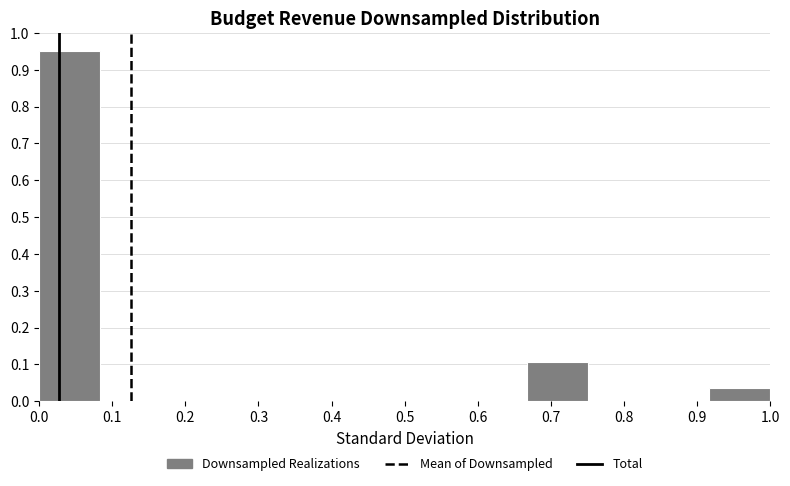

Reading left to right, transcribe this chart: for each bar, give the range it covers on the x-axis and its height. Neither the bar edges nor the heights are printed on the chart, so give them approximately, as read against the axes.

0.00 to 0.08: 0.95
0.08 to 0.17: 0
0.17 to 0.25: 0
0.25 to 0.33: 0
0.33 to 0.42: 0
0.42 to 0.50: 0
0.50 to 0.58: 0
0.58 to 0.67: 0
0.67 to 0.75: 0.11
0.75 to 0.83: 0
0.83 to 0.92: 0
0.92 to 1.00: 0.04